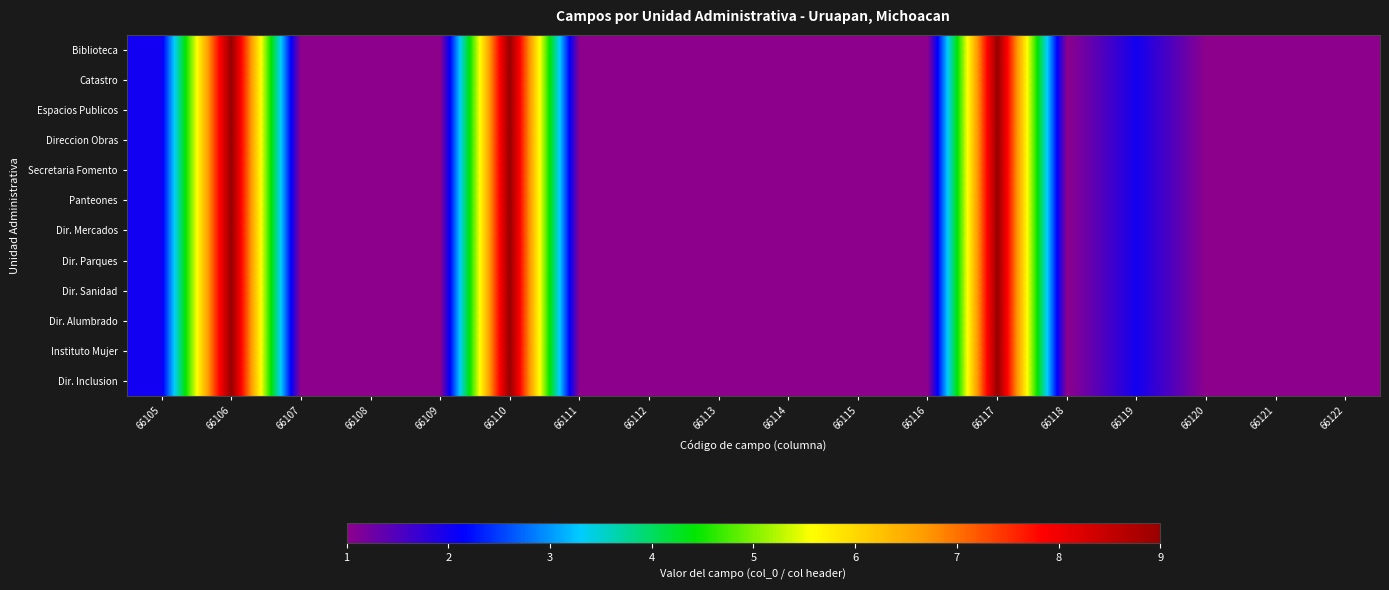

Reading left to right, transcribe all the data shown in this chart.

Biblioteca: 66105=2	66106=9	66107=1	66108=1	66109=1	66110=9	66111=1	66112=1	66113=1	66114=1	66115=1	66116=1	66117=9	66118=1	66119=2	66120=1	66121=1	66122=1
Catastro: 66105=2	66106=9	66107=1	66108=1	66109=1	66110=9	66111=1	66112=1	66113=1	66114=1	66115=1	66116=1	66117=9	66118=1	66119=2	66120=1	66121=1	66122=1
Espacios Publicos: 66105=2	66106=9	66107=1	66108=1	66109=1	66110=9	66111=1	66112=1	66113=1	66114=1	66115=1	66116=1	66117=9	66118=1	66119=2	66120=1	66121=1	66122=1
Direccion Obras: 66105=2	66106=9	66107=1	66108=1	66109=1	66110=9	66111=1	66112=1	66113=1	66114=1	66115=1	66116=1	66117=9	66118=1	66119=2	66120=1	66121=1	66122=1
Secretaria Fomento: 66105=2	66106=9	66107=1	66108=1	66109=1	66110=9	66111=1	66112=1	66113=1	66114=1	66115=1	66116=1	66117=9	66118=1	66119=2	66120=1	66121=1	66122=1
Panteones: 66105=2	66106=9	66107=1	66108=1	66109=1	66110=9	66111=1	66112=1	66113=1	66114=1	66115=1	66116=1	66117=9	66118=1	66119=2	66120=1	66121=1	66122=1
Dir. Mercados: 66105=2	66106=9	66107=1	66108=1	66109=1	66110=9	66111=1	66112=1	66113=1	66114=1	66115=1	66116=1	66117=9	66118=1	66119=2	66120=1	66121=1	66122=1
Dir. Parques: 66105=2	66106=9	66107=1	66108=1	66109=1	66110=9	66111=1	66112=1	66113=1	66114=1	66115=1	66116=1	66117=9	66118=1	66119=2	66120=1	66121=1	66122=1
Dir. Sanidad: 66105=2	66106=9	66107=1	66108=1	66109=1	66110=9	66111=1	66112=1	66113=1	66114=1	66115=1	66116=1	66117=9	66118=1	66119=2	66120=1	66121=1	66122=1
Dir. Alumbrado: 66105=2	66106=9	66107=1	66108=1	66109=1	66110=9	66111=1	66112=1	66113=1	66114=1	66115=1	66116=1	66117=9	66118=1	66119=2	66120=1	66121=1	66122=1
Instituto Mujer: 66105=2	66106=9	66107=1	66108=1	66109=1	66110=9	66111=1	66112=1	66113=1	66114=1	66115=1	66116=1	66117=9	66118=1	66119=2	66120=1	66121=1	66122=1
Dir. Inclusion: 66105=2	66106=9	66107=1	66108=1	66109=1	66110=9	66111=1	66112=1	66113=1	66114=1	66115=1	66116=1	66117=9	66118=1	66119=2	66120=1	66121=1	66122=1